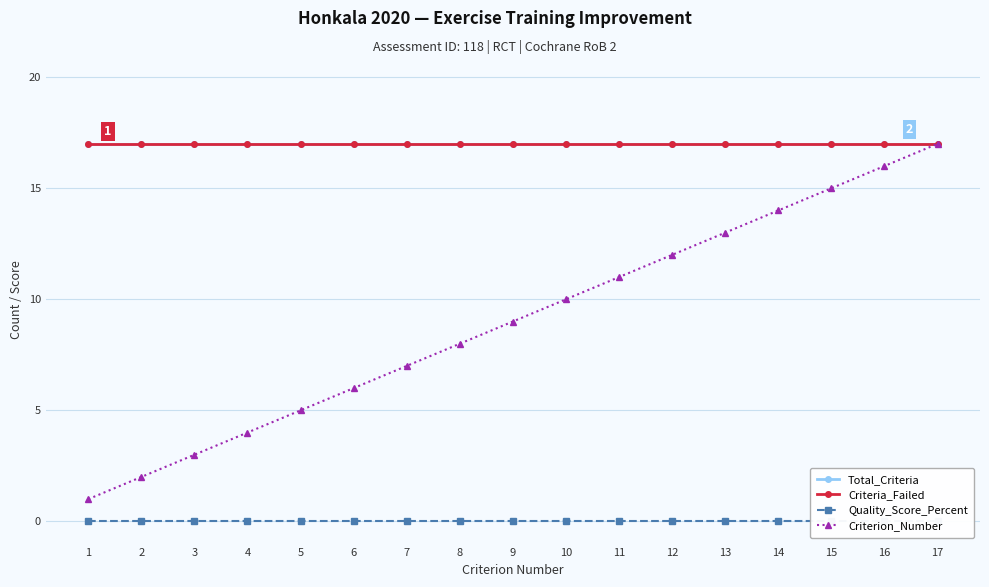

Which has a higher value, 4 or 7?

4